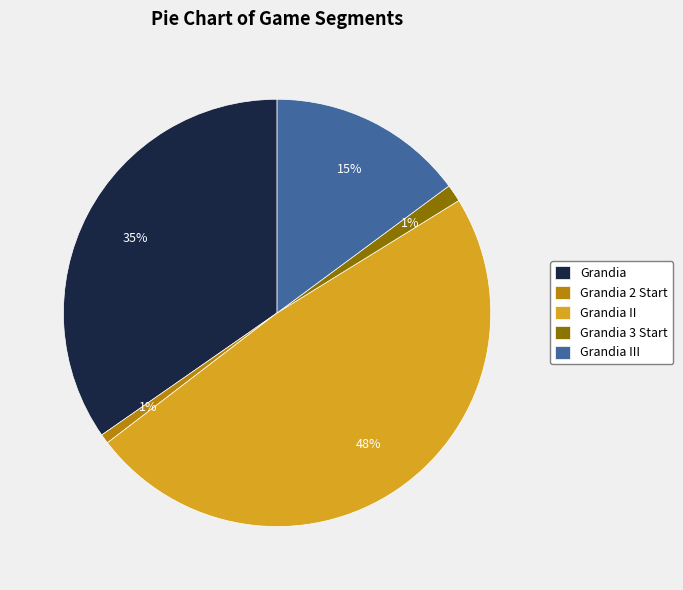

Which has a higher value, Grandia 2 Start or Grandia III?

Grandia III